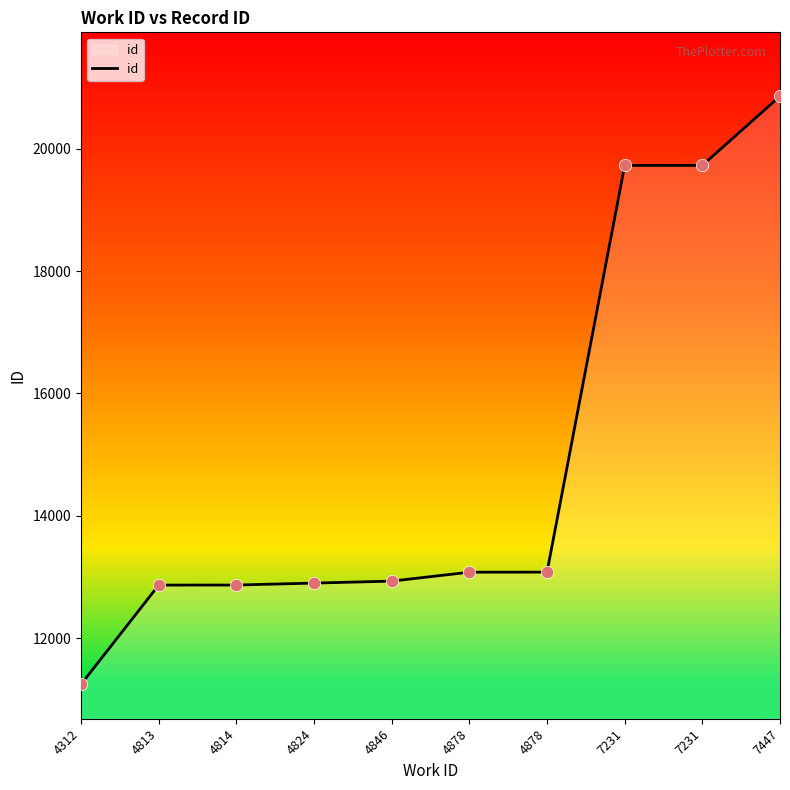

What is the ratio of the value at 7231 to the value at 7231?

1.0